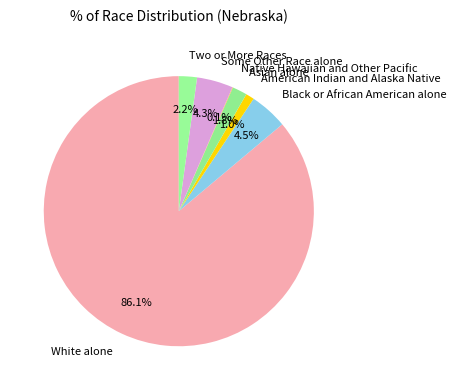

To the nearest percent, what is the difference between the largest and smallest slice percentages?

86%